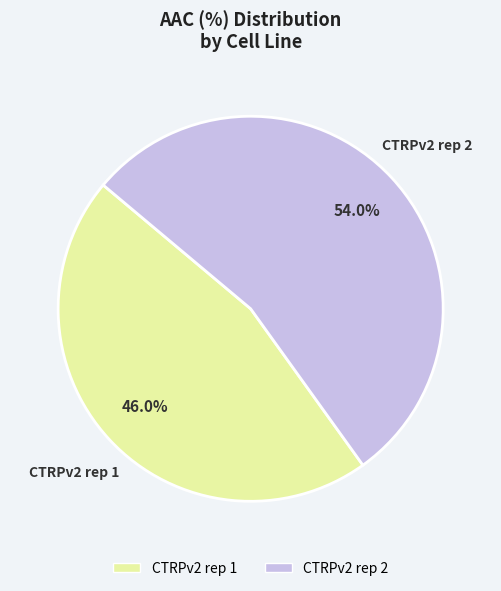

What percentage is the CTRPv2 rep 1 slice, to the nearest percent?

46%